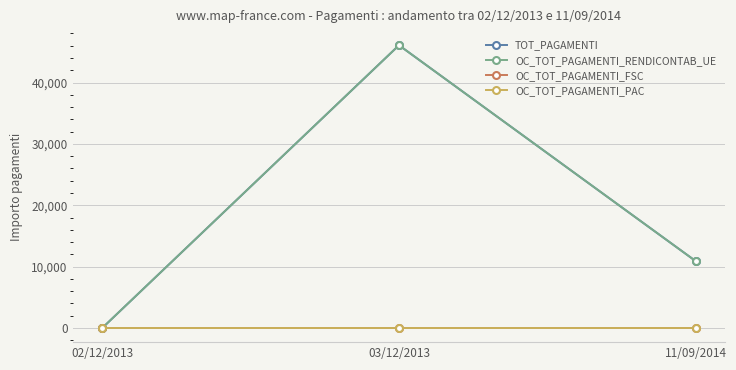

Is this an area chart (filled region under the line)?

No